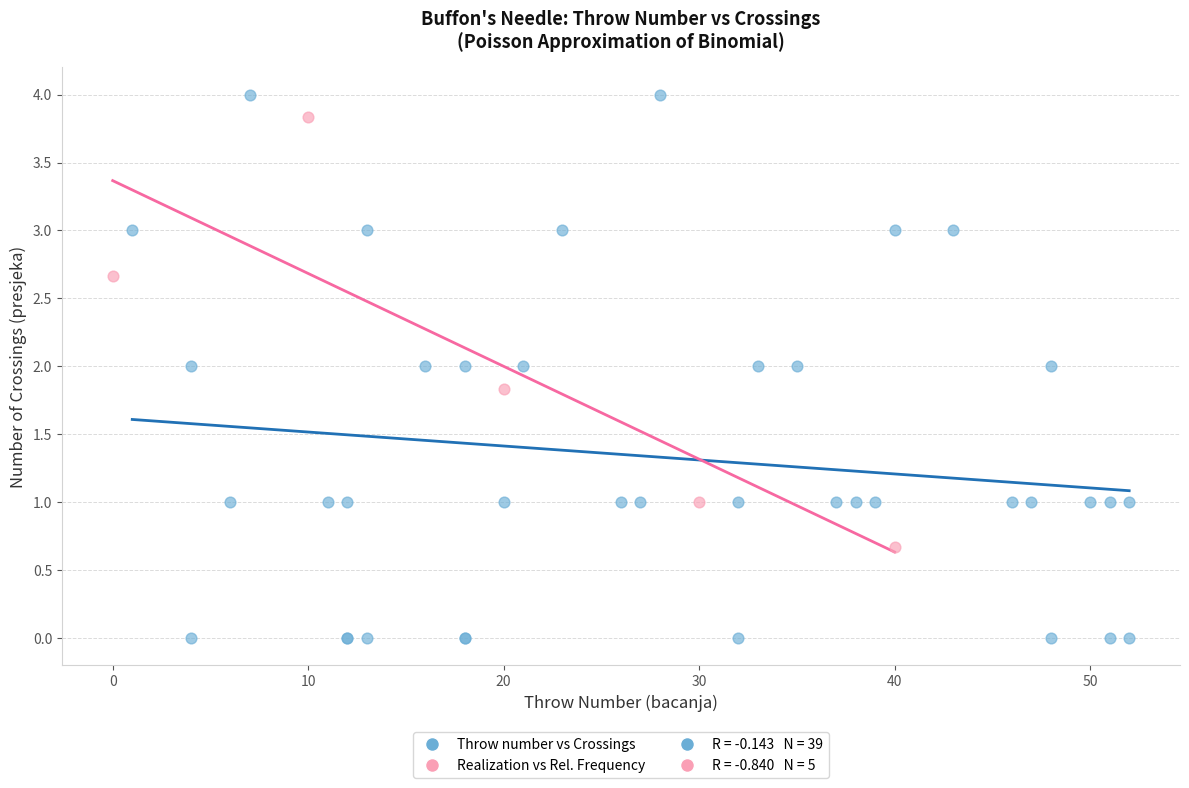

Which series has the widest spread of Y values?

Throw number vs Crossings